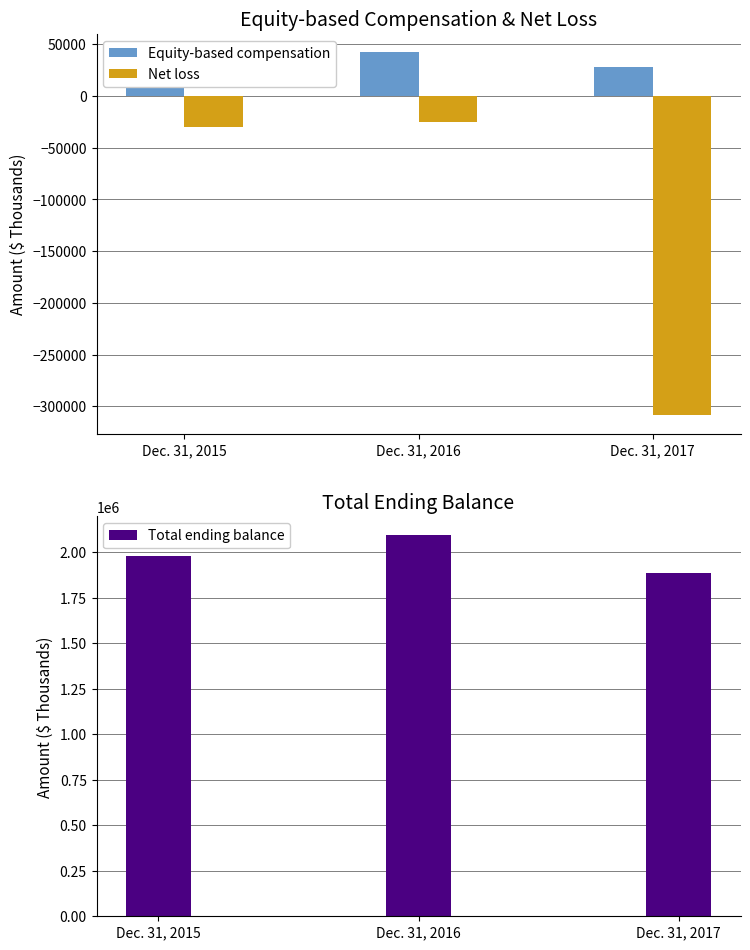

Reading right to left, transcribe all the data shown in this chart.

Equity-based compensation: Dec. 31, 2017=28307	Dec. 31, 2016=42693	Dec. 31, 2015=26074
Net loss: Dec. 31, 2017=-308870	Dec. 31, 2016=-25083	Dec. 31, 2015=-30028
Total ending balance: Dec. 31, 2017=1885378	Dec. 31, 2016=2091808	Dec. 31, 2015=1979794